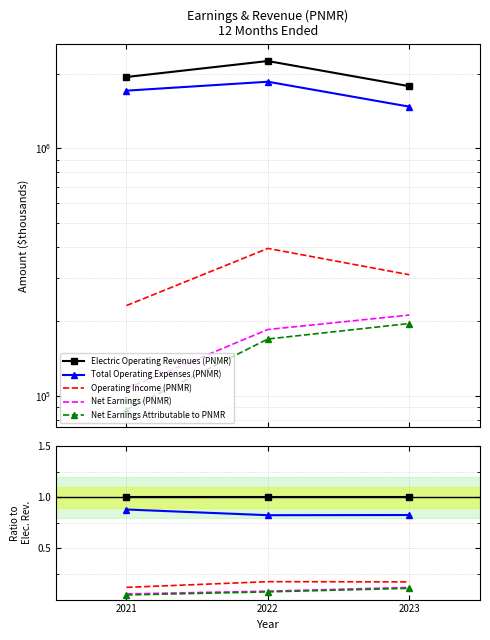

Which series has the widest spread of values?

Net Earnings Attributable to PNMR